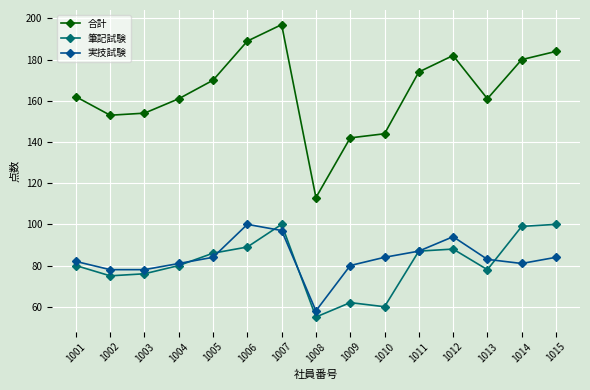

Which series changed the most between 1008 and 1010?

合計